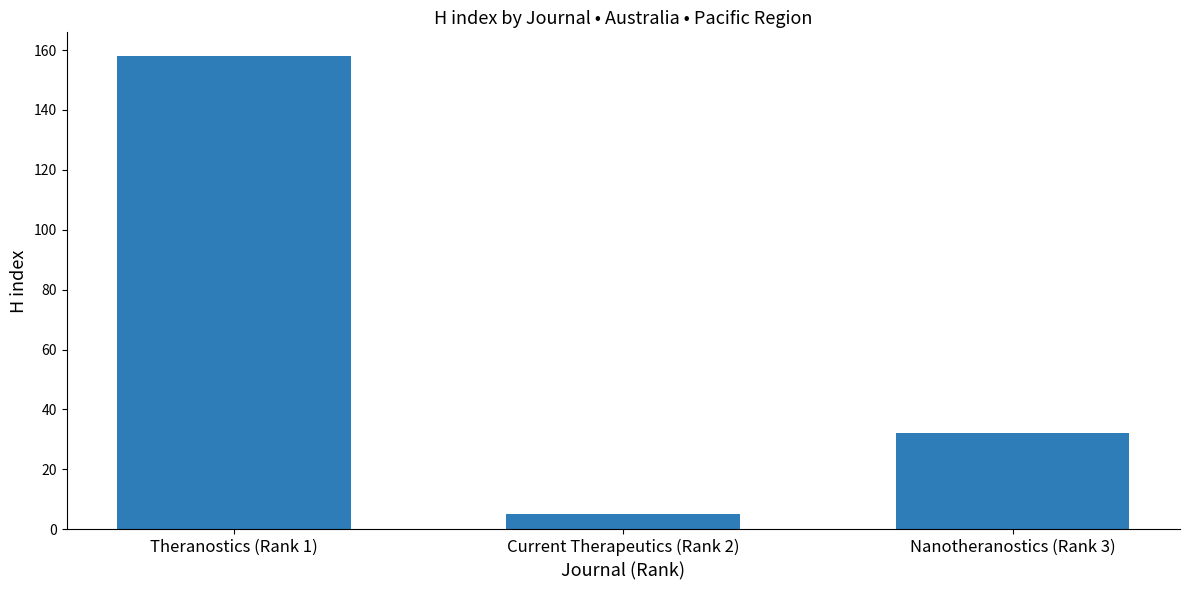

Which label corresponds to the largest value in the chart?

Theranostics (Rank 1)